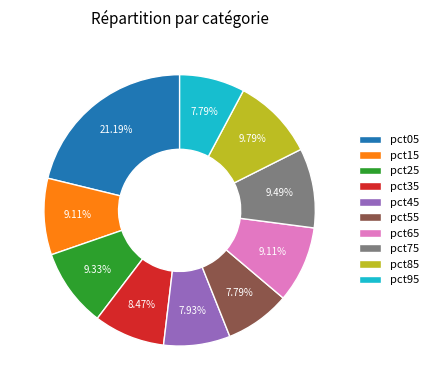

Does any single category account for the majority?

No